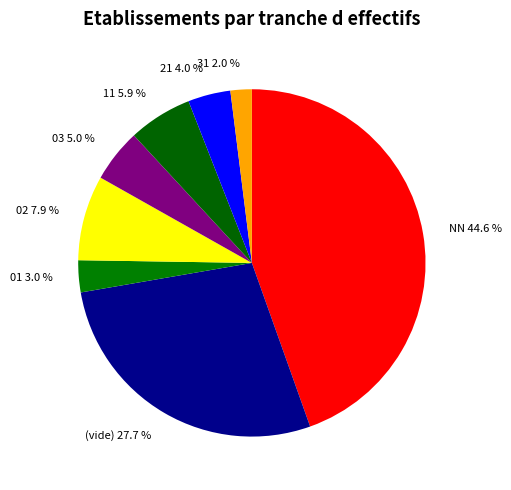

Which category has the smallest portion of the pie?

31 2.0 %